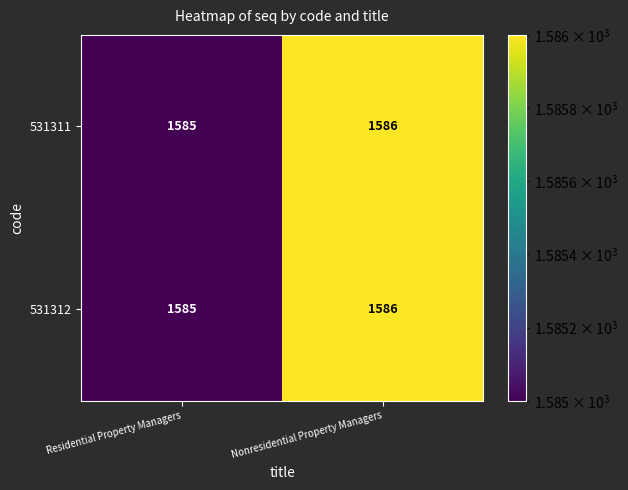

Is the value of 531312 at Nonresidential Property Managers greater than the value of 531311 at Residential Property Managers?

Yes